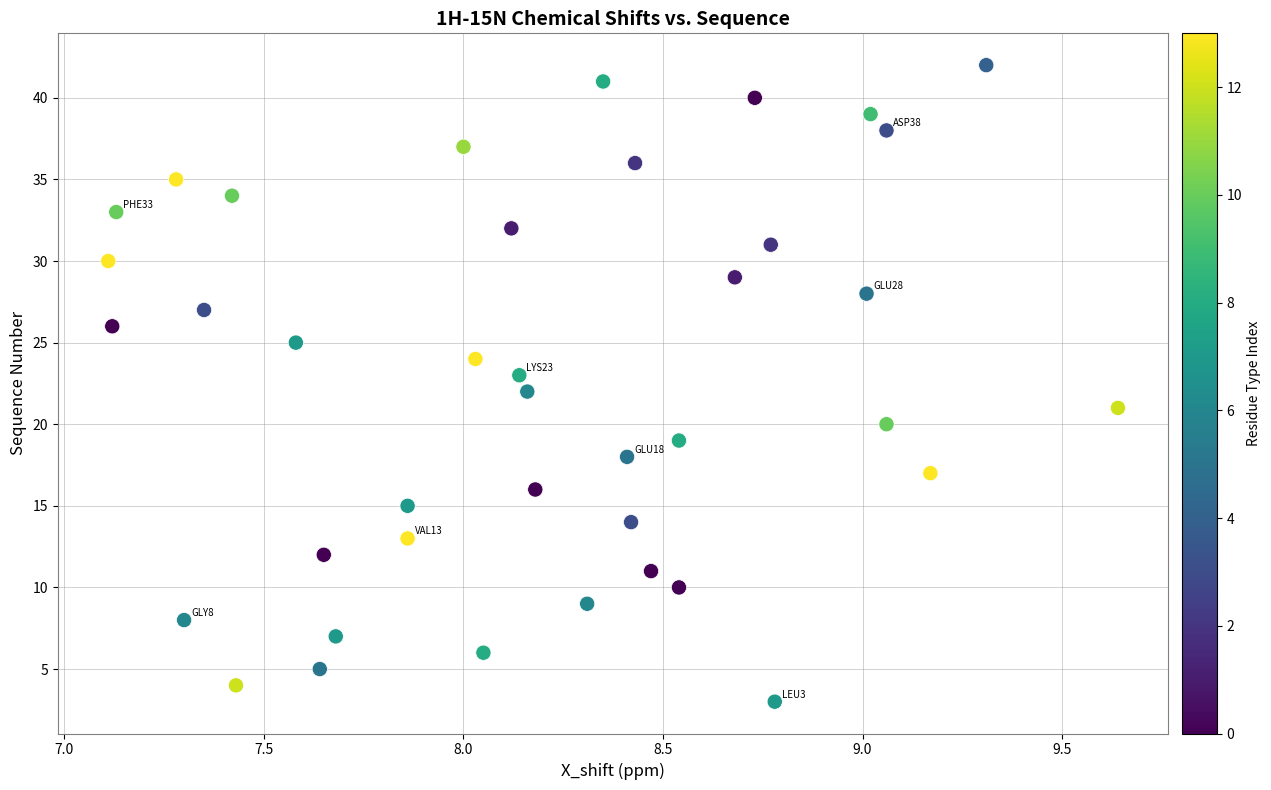

What is the range of Y values (max minus min)?

39